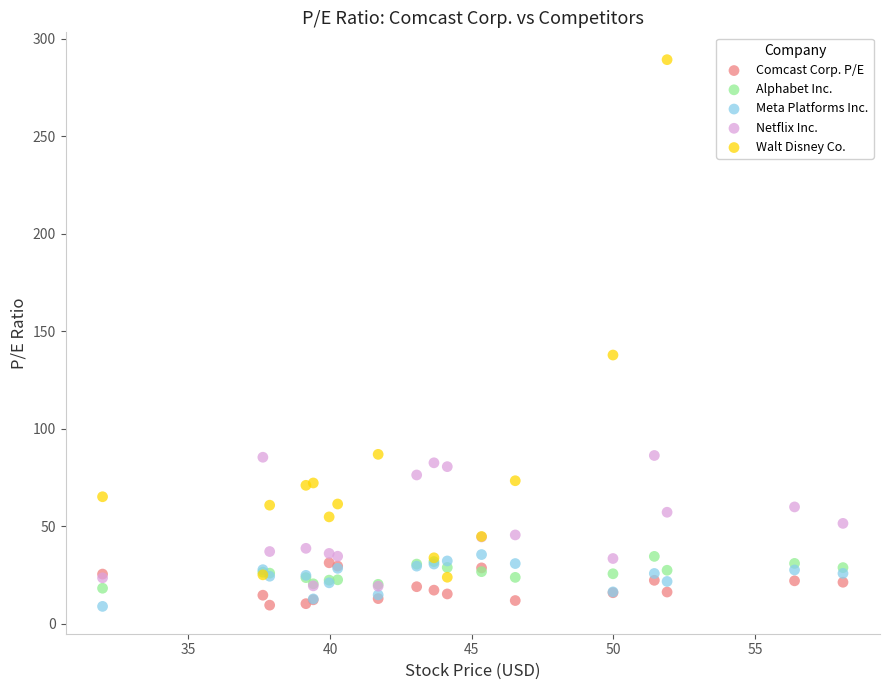

What are all the series names shown in the legend?

Comcast Corp. P/E, Alphabet Inc., Meta Platforms Inc., Netflix Inc., Walt Disney Co.